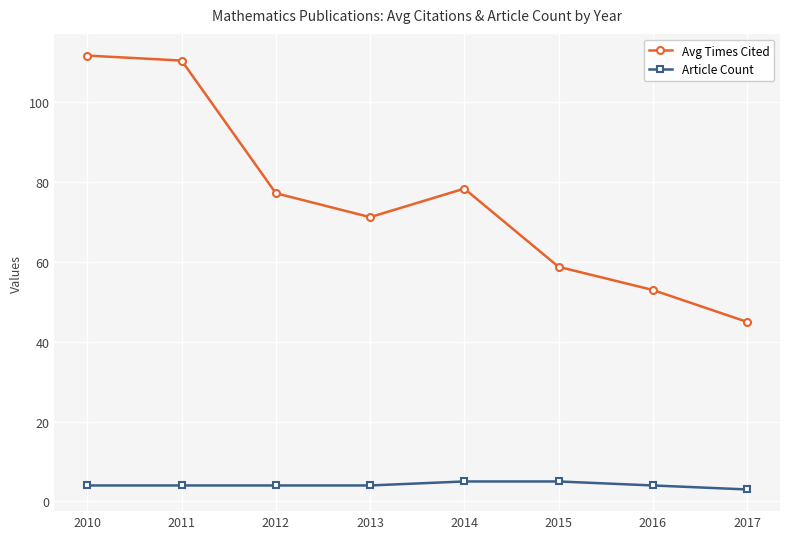

True or false: Article Count and Avg Times Cited cross at least once.

False